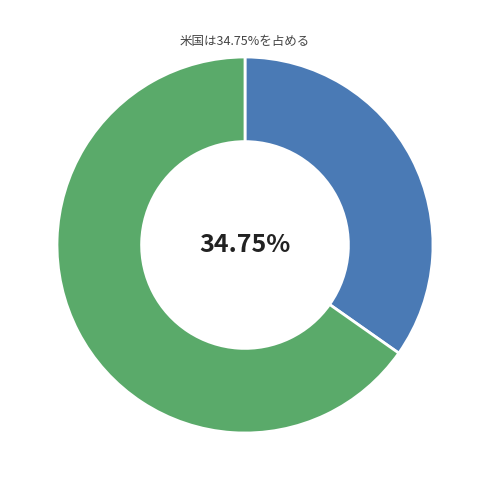

Does any single category account for the majority?

Yes